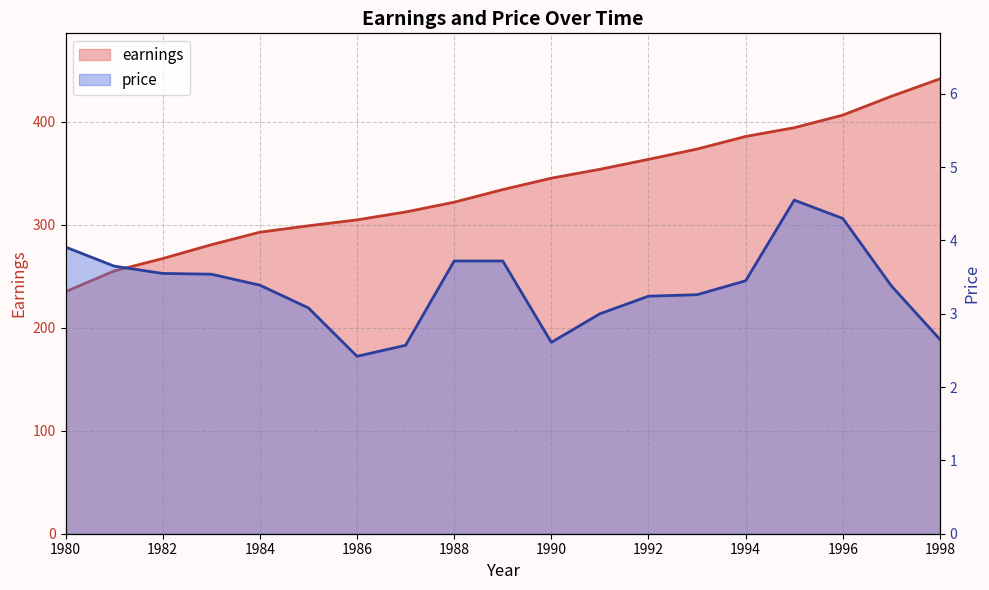

Count the number of data series in this chart.

2